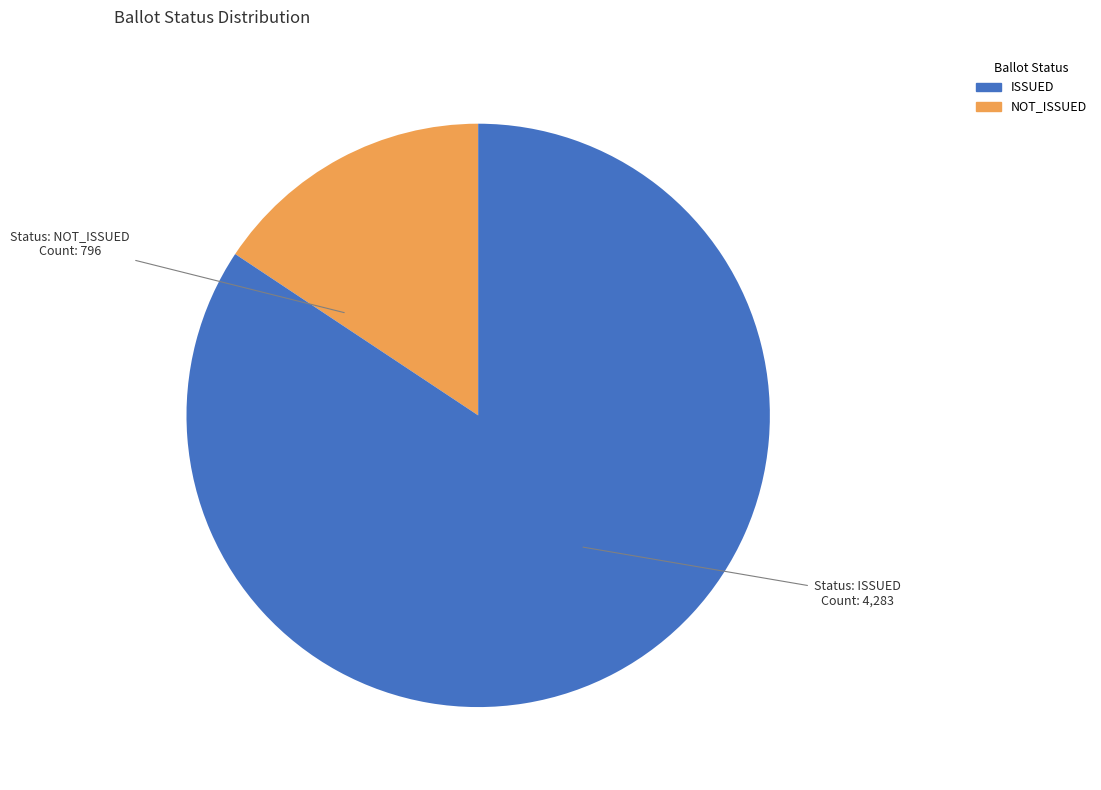

Is there any slice that represents more than half of the pie?

Yes